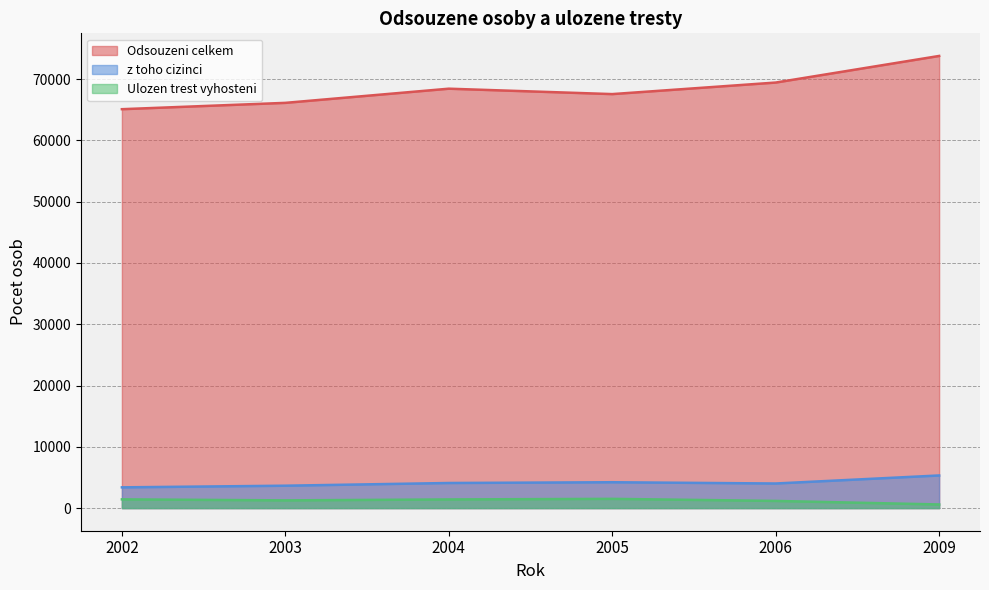

Which has a higher value, 2006 or 2009?

2009